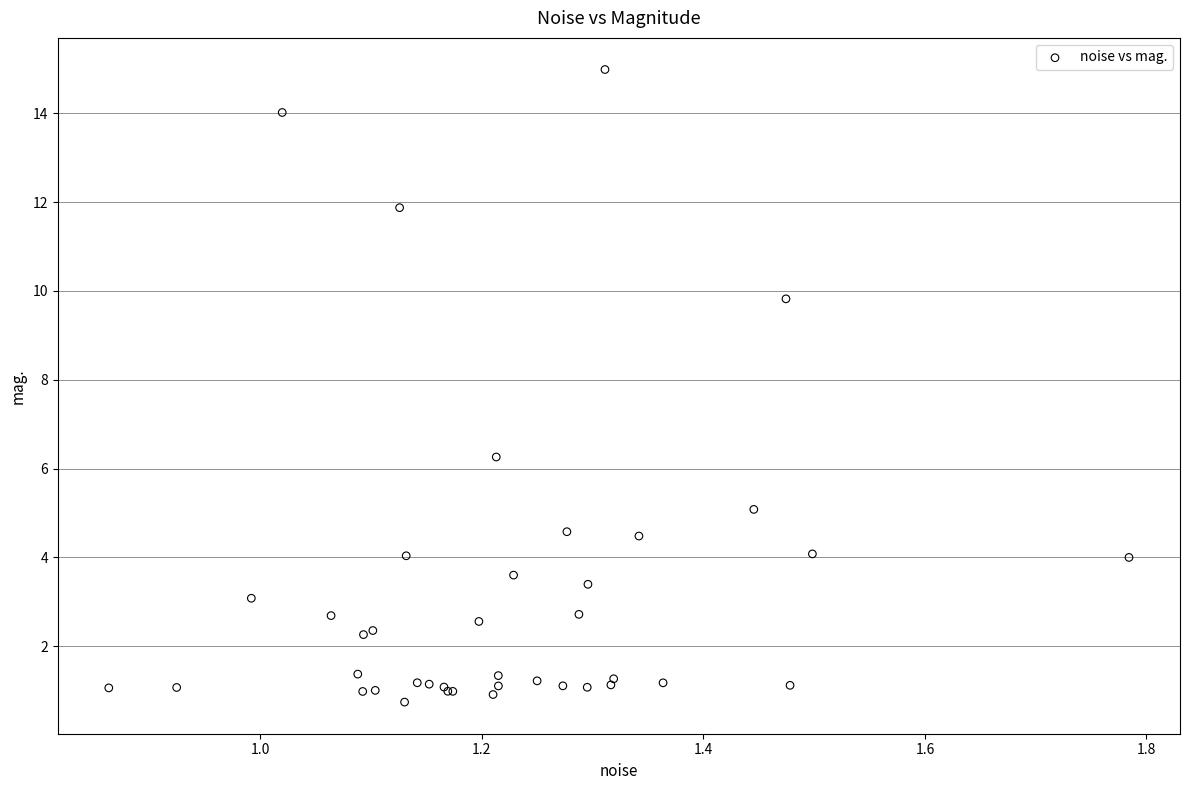

What Y value in the scatter plot is closest to 7?

6.3